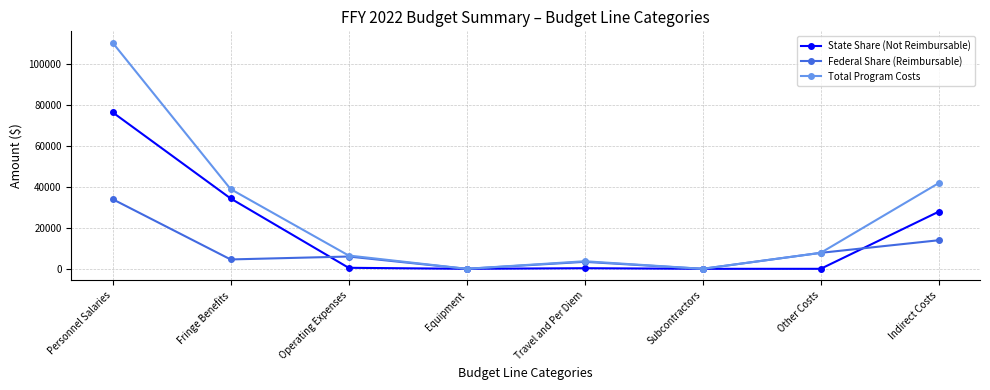

What is the label of the 3rd point from the right?

Subcontractors